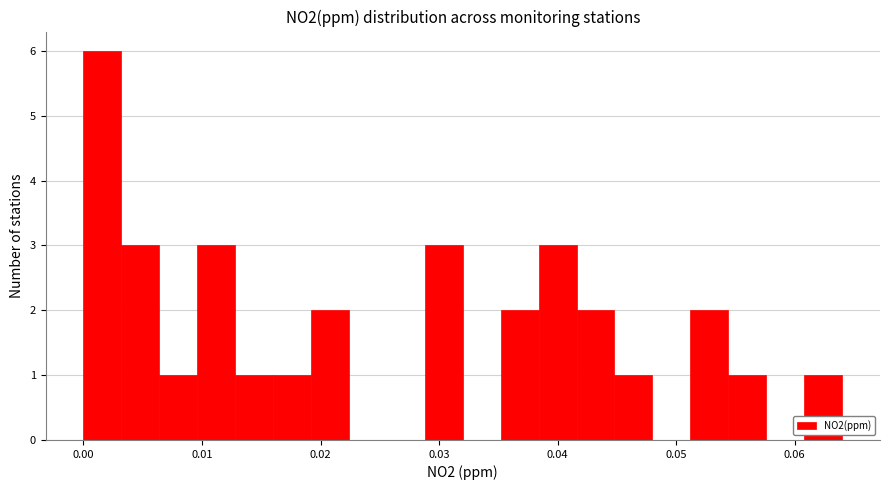

Around what value on the x-axis is the tallest bar? Give the approximate position of its centre, as read against the axis.

0.002